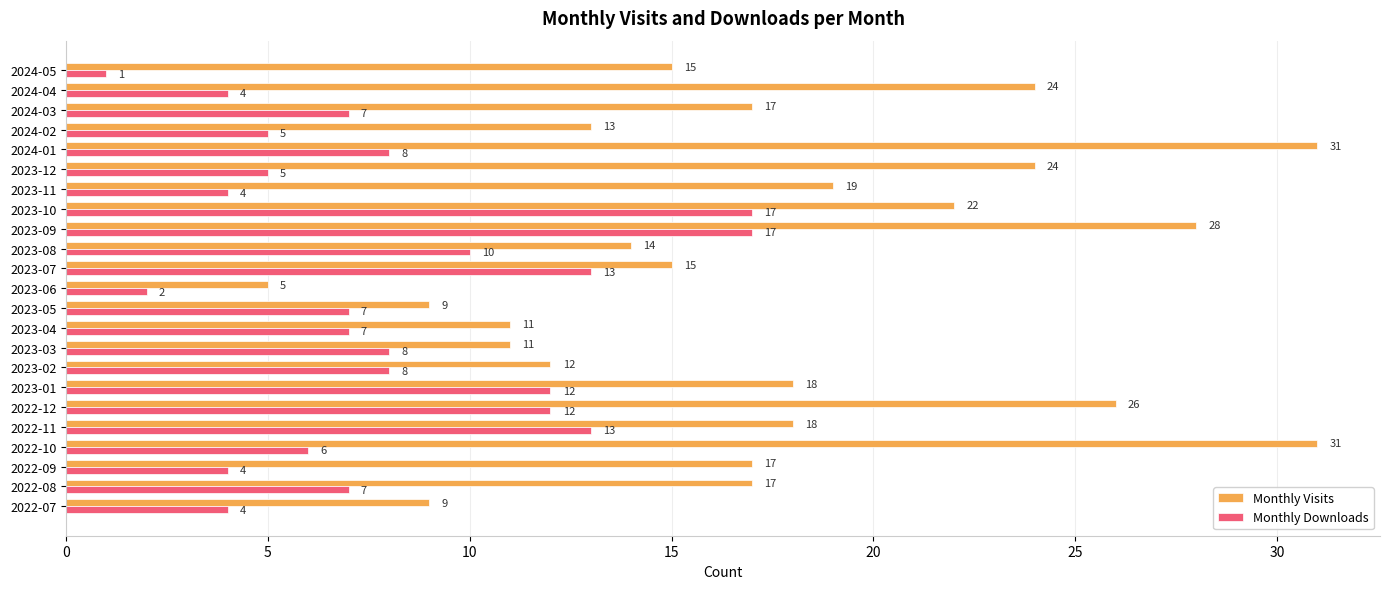

What value does the Monthly Downloads series have at 2023-01, to the nearest 5?

10